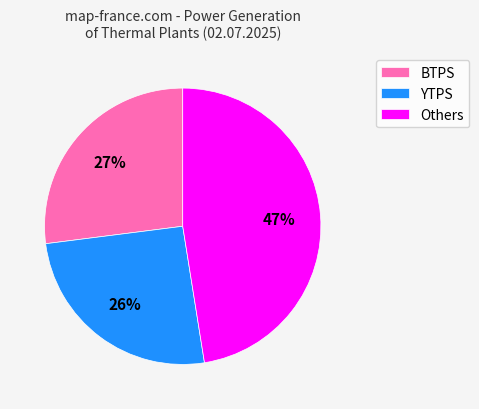

Which slice is the smallest?

YTPS